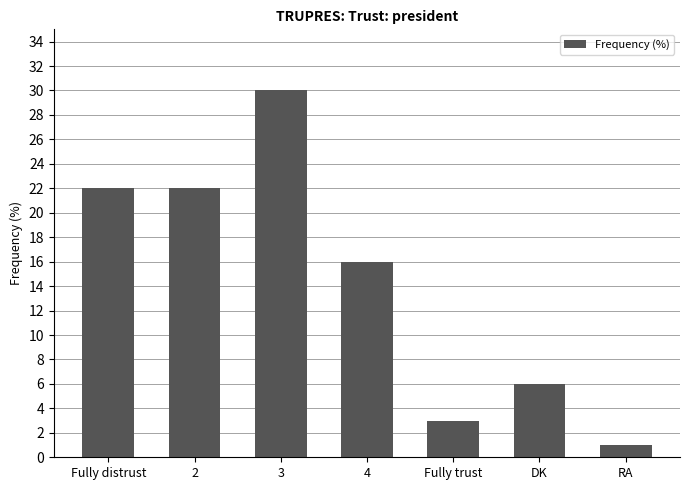

What is the average value?

14